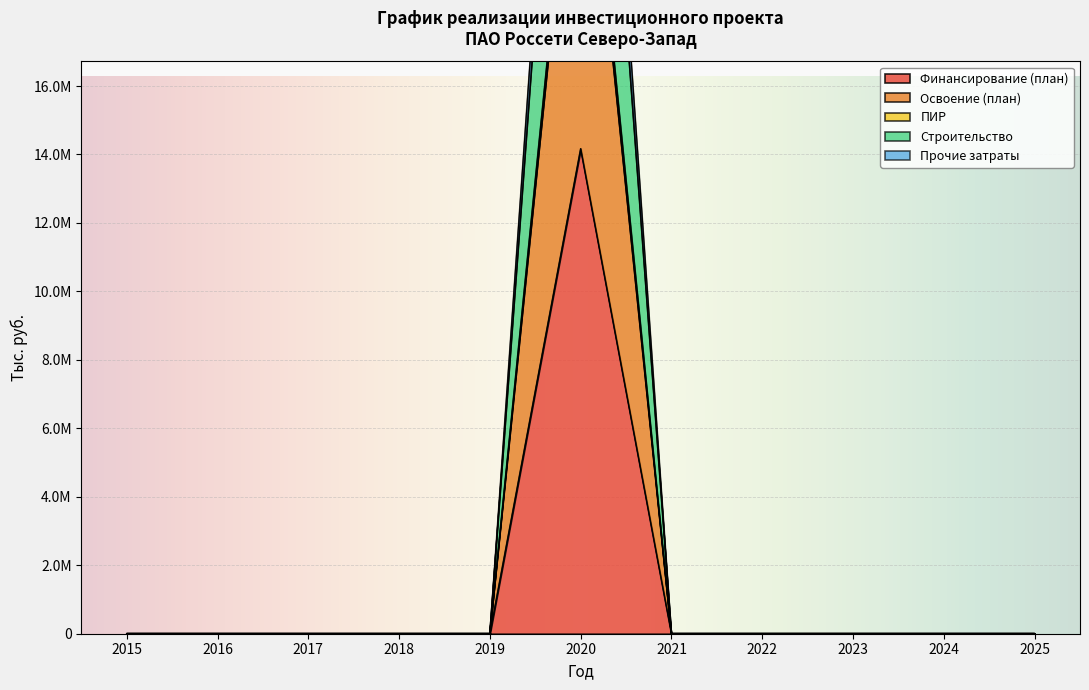

The value of Прочие затраты at 2017 is 0. True or false?

True